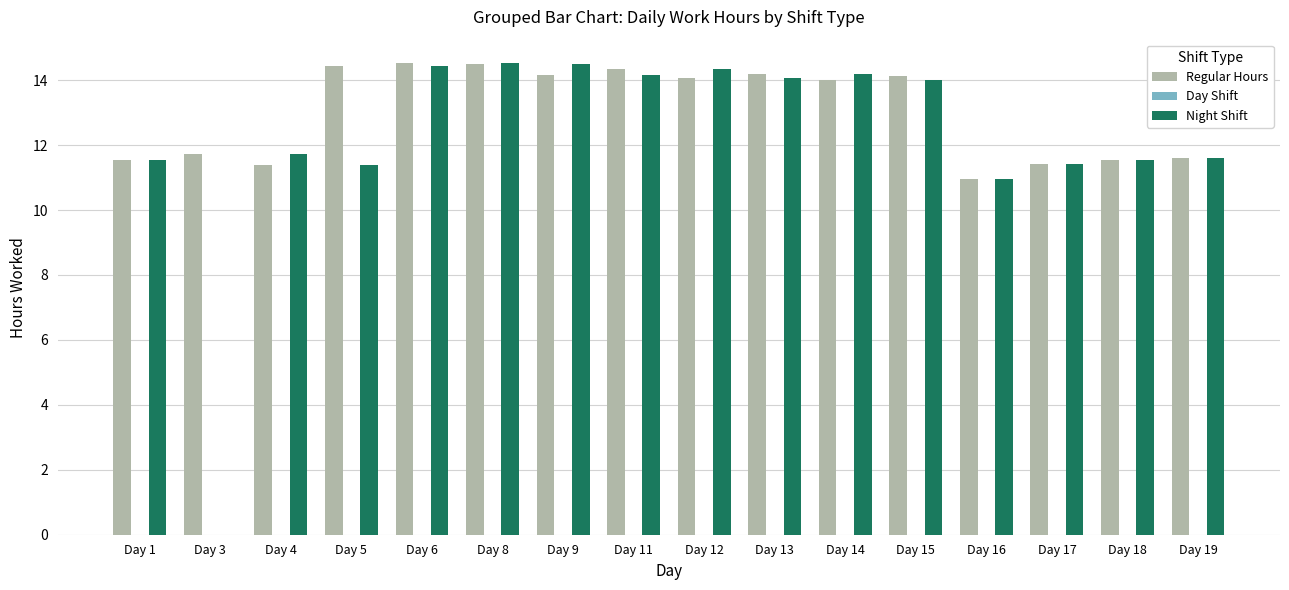

Read the Night Shift value at Day 1.

11.5